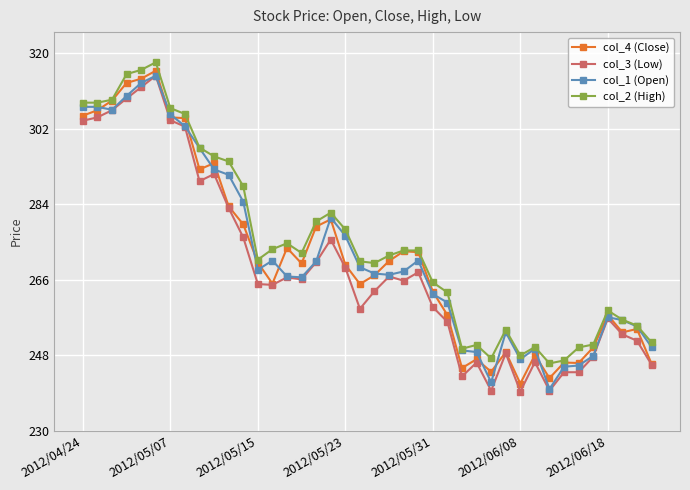

True or false: col_3 (Low) and col_2 (High) cross at least once.

False